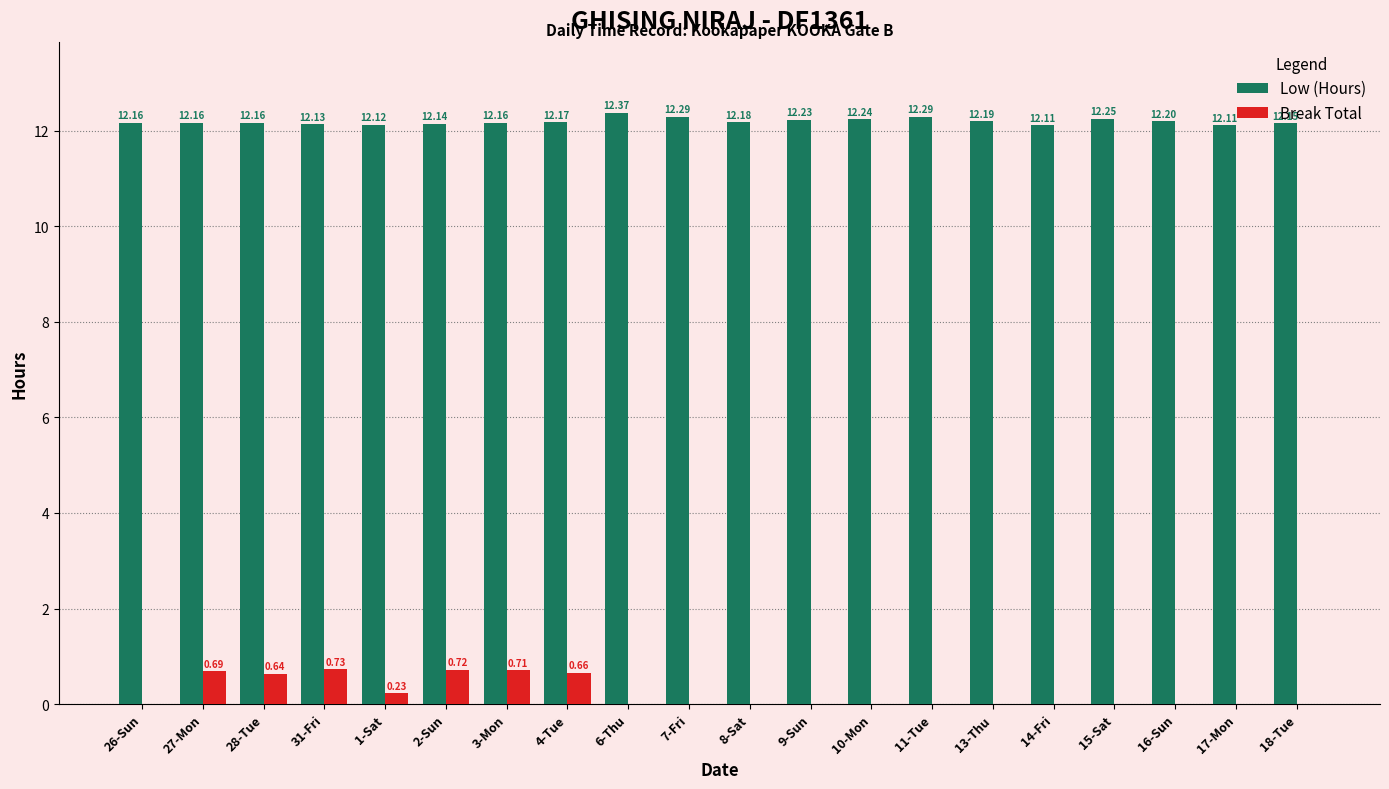

Between 26-Sun and 1-Sat, which series saw the biggest shift?

Break Total